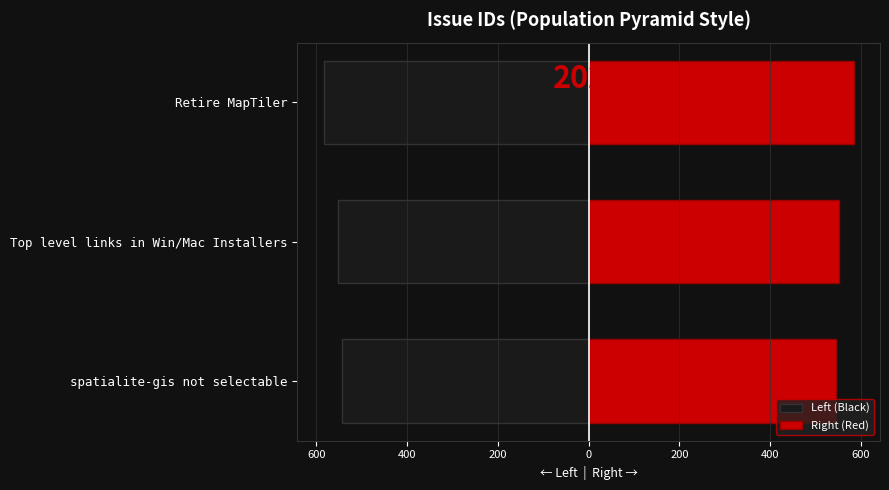

Rank the series by their maximum value, from lowest to highest.

Left (Black), Right (Red)